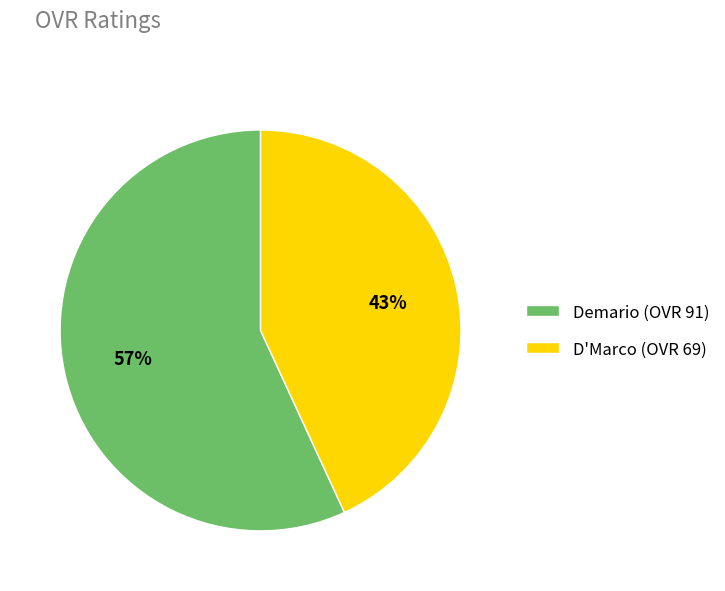

True or false: D'Marco accounts for 43% of the total.

True